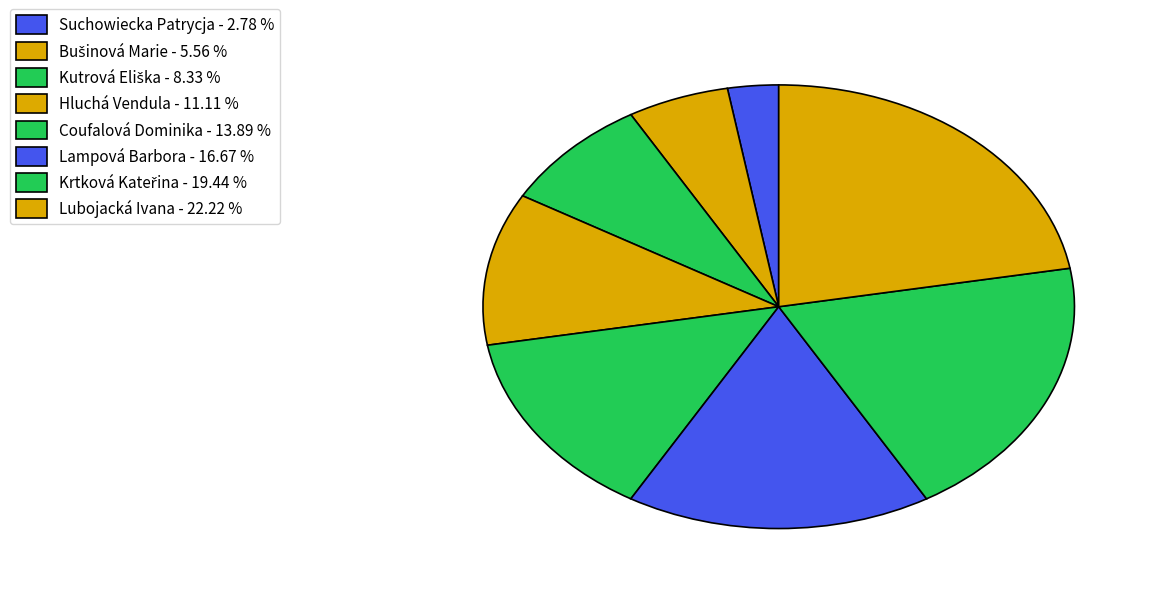

How many slices are in this pie chart?

8